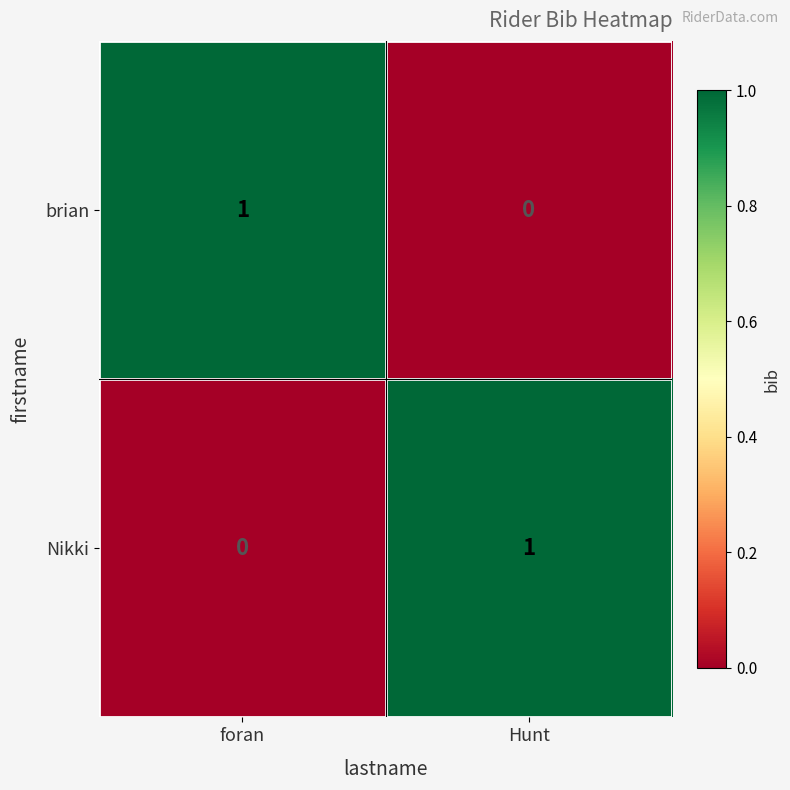

Rank the categories by Nikki value from highest to lowest.

Hunt, foran